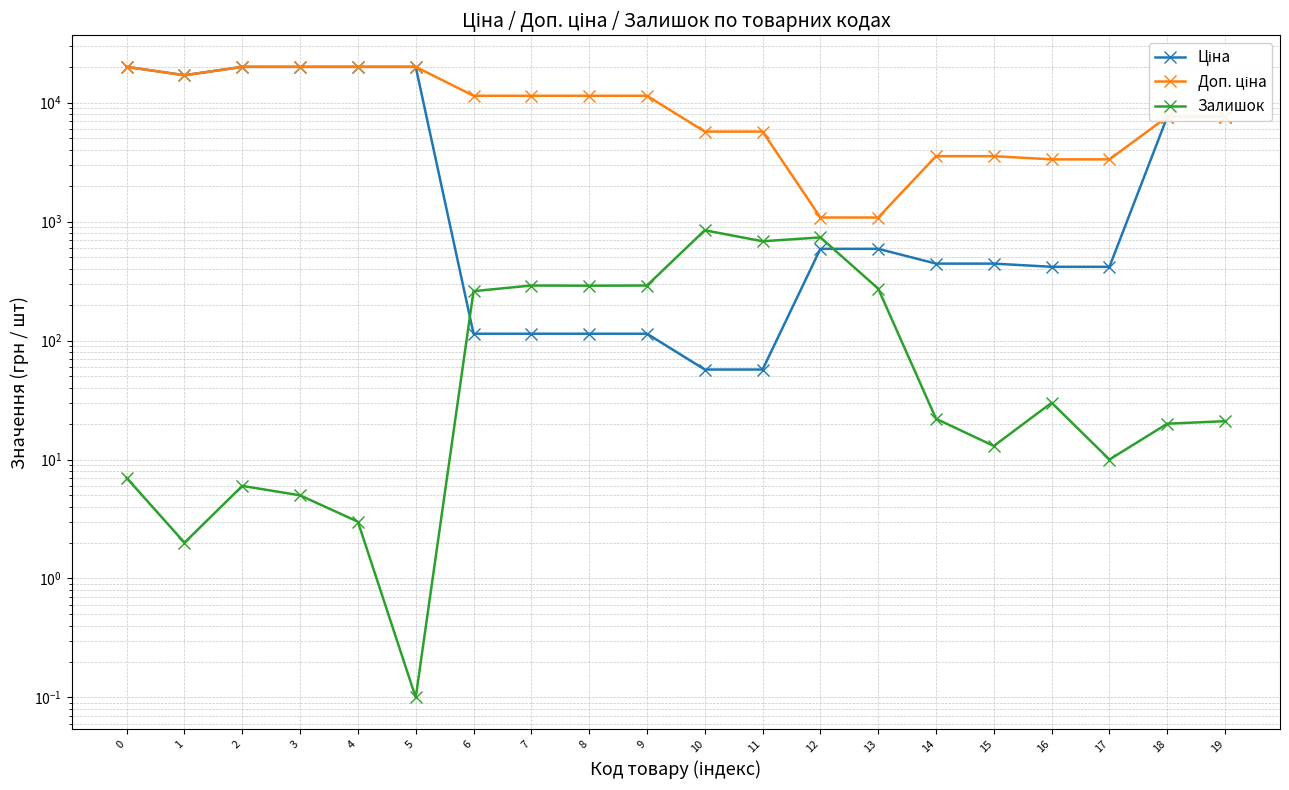

How many lines are shown in the chart?

3